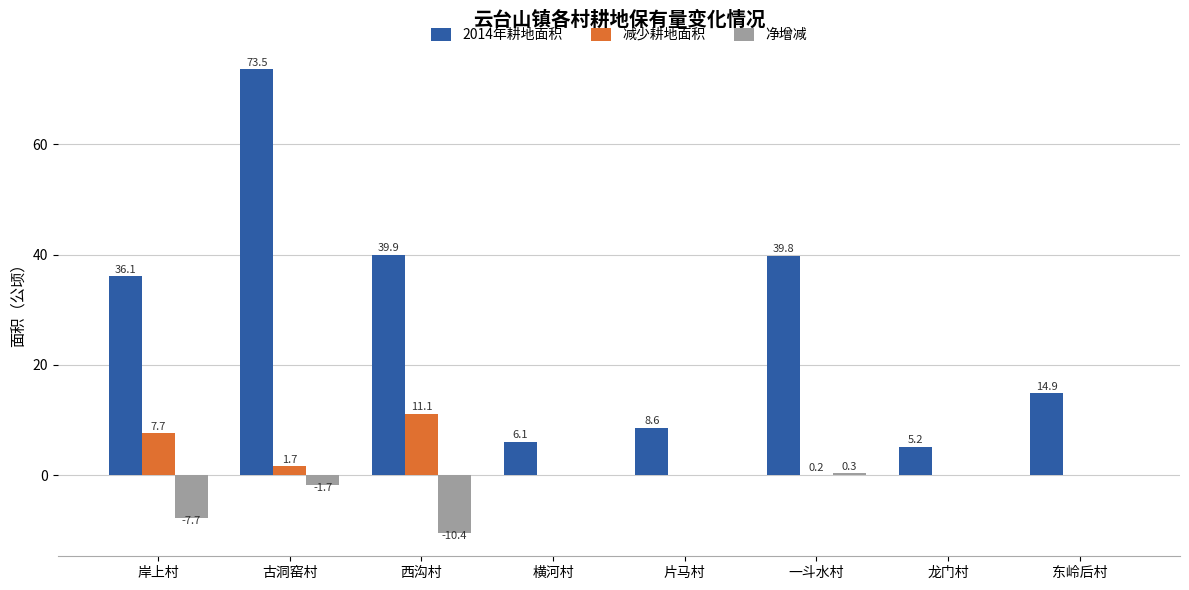

Which category has the highest value in the 减少耕地面积 series?

西沟村